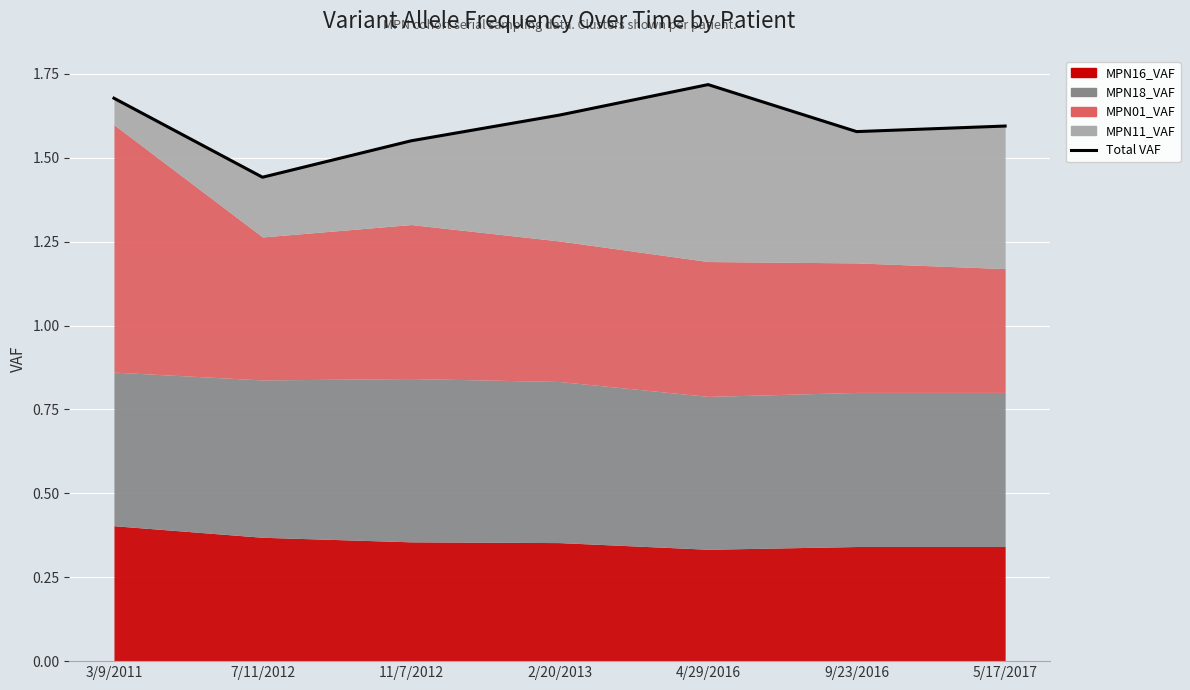

True or false: the data shows 1.7 at 3/9/2011.

True